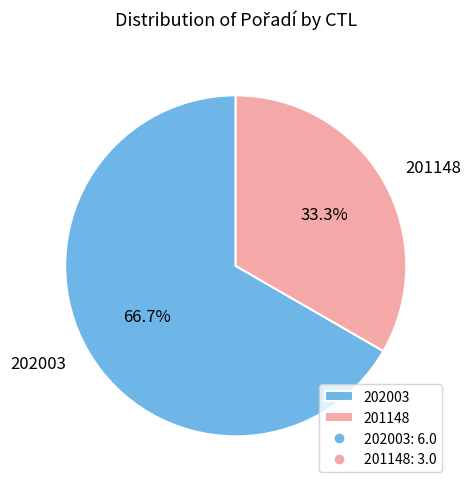

What is the smallest slice in the pie chart?

201148